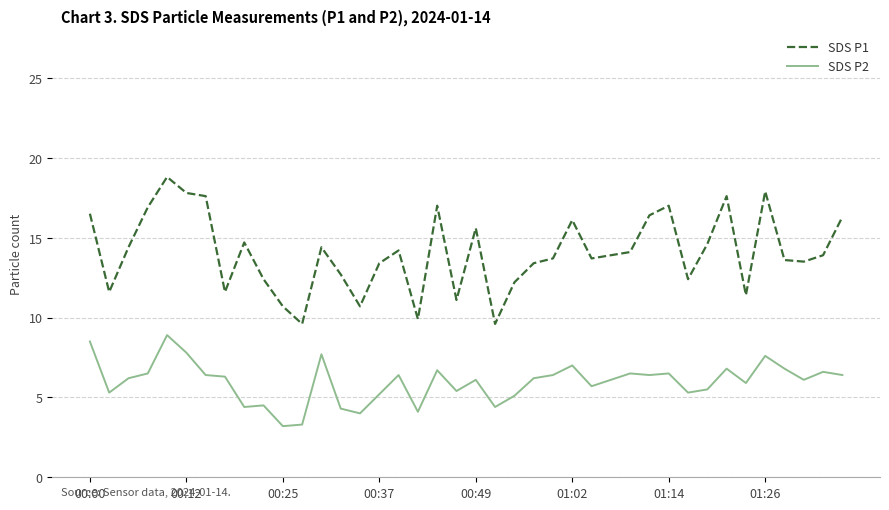

What is the sum of all SDS P1 values?

562.9